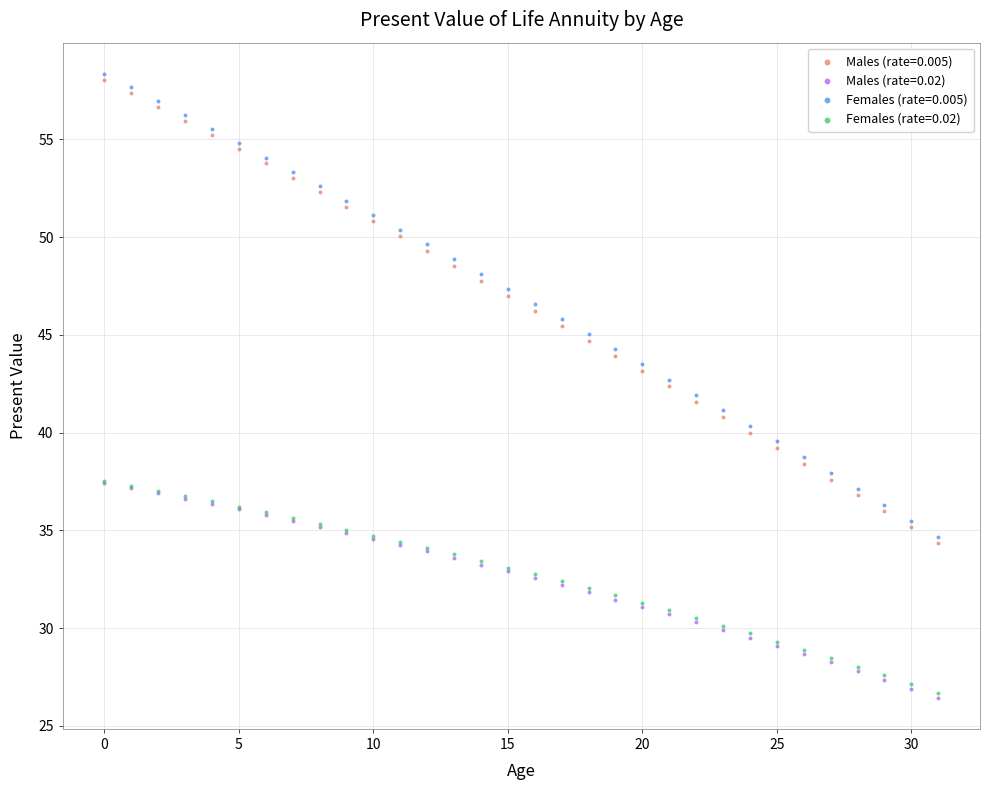

Which series has the widest spread of Y values?

Males (rate=0.005)